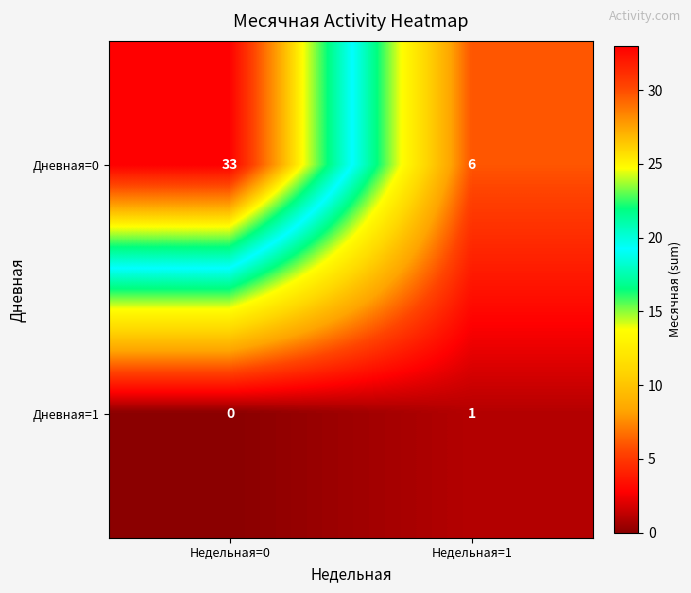

What is the minimum value for Дневная=0?

6